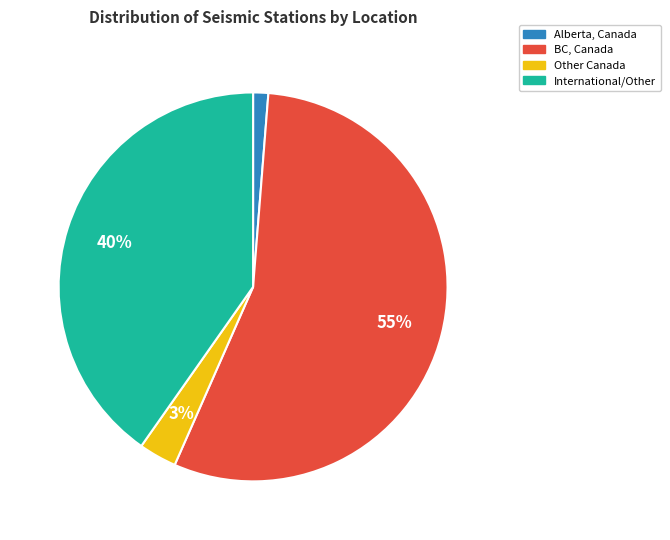

Combined, do Other Canada and BC, Canada account for over 50%?

Yes